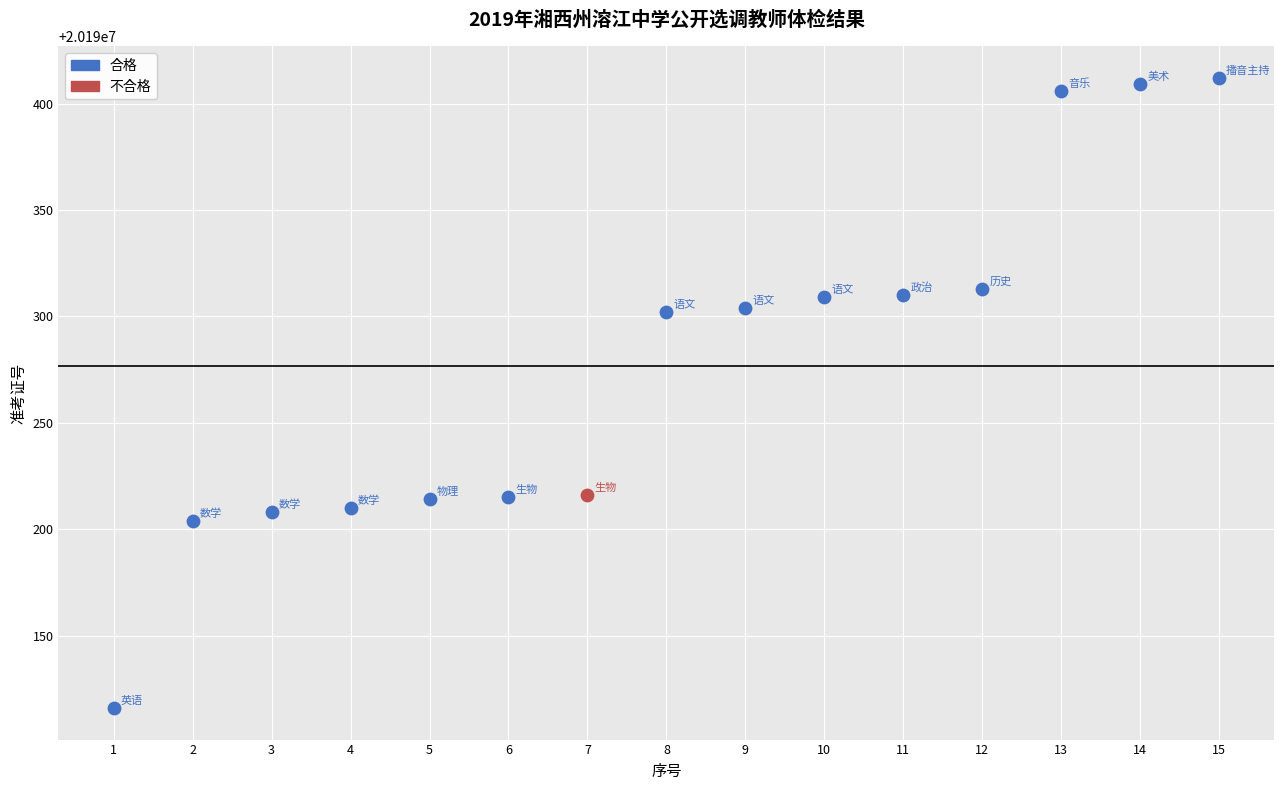

What are all the series names shown in the legend?

合格, 不合格